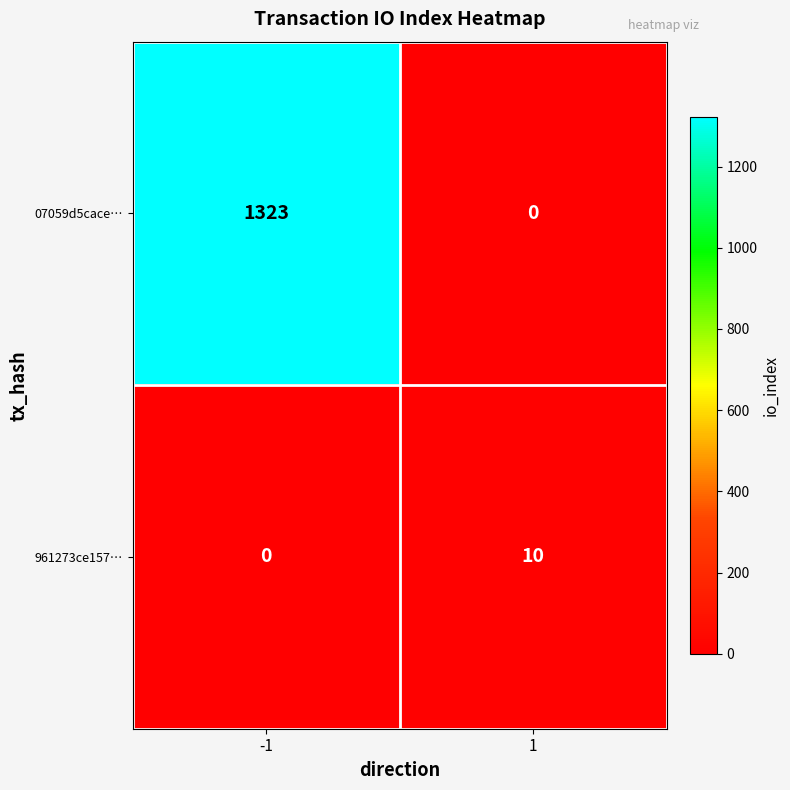

Between -1 and 1, which series saw the biggest shift?

07059d5cace…